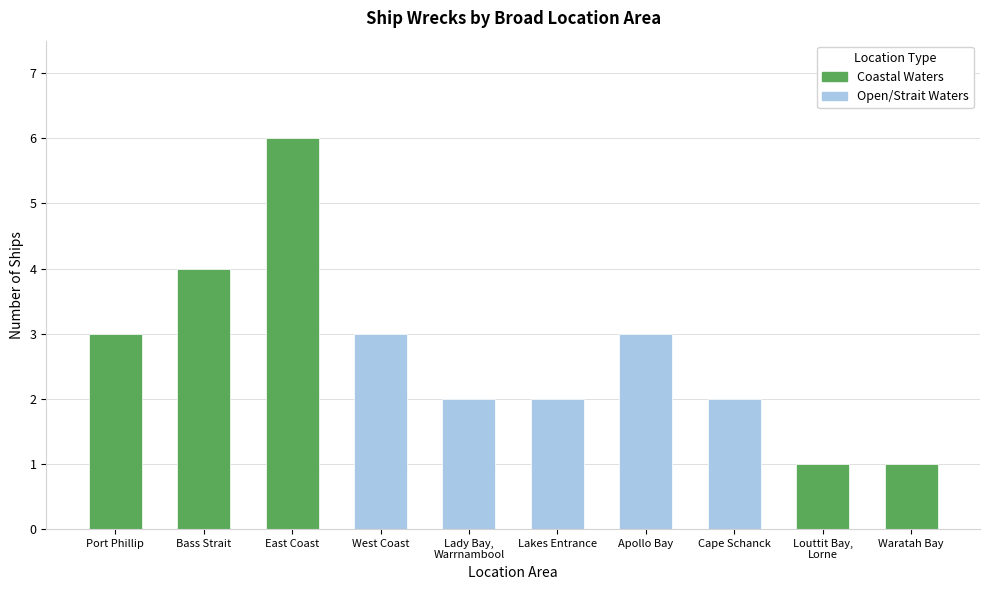

True or false: the data shows 5 at Apollo Bay.

False